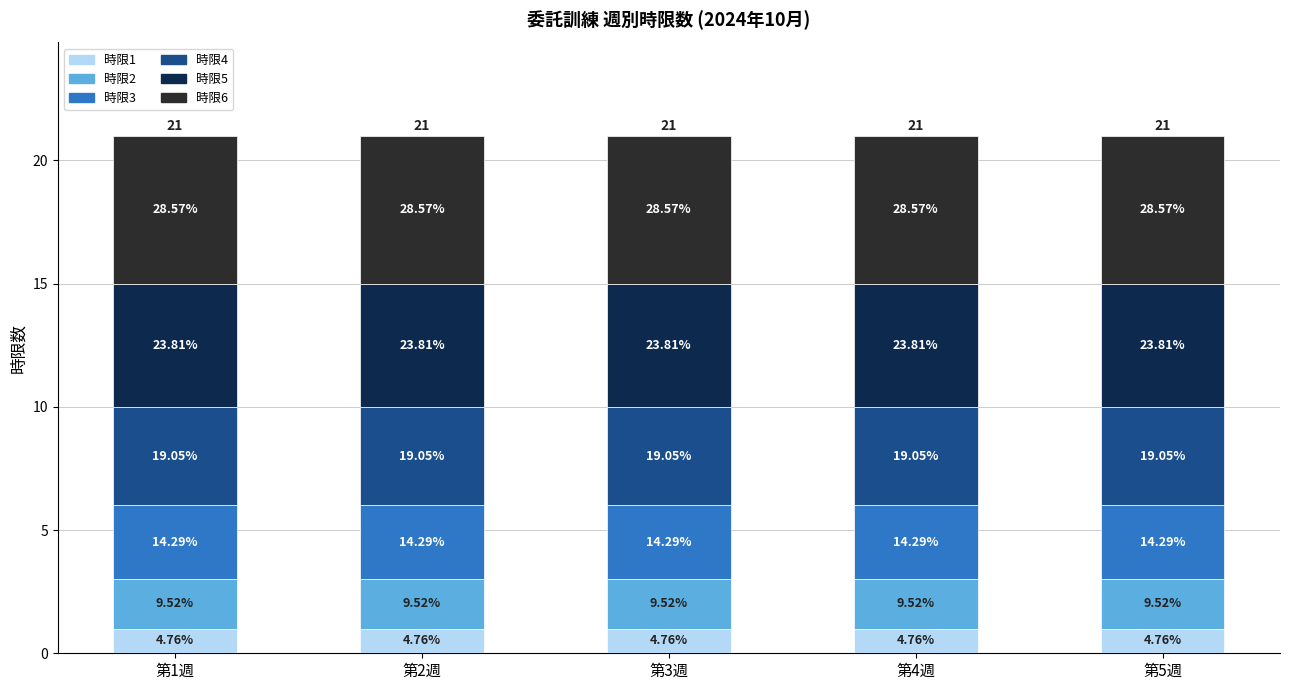

Are the bars grouped side by side (vs. stacked)?

No